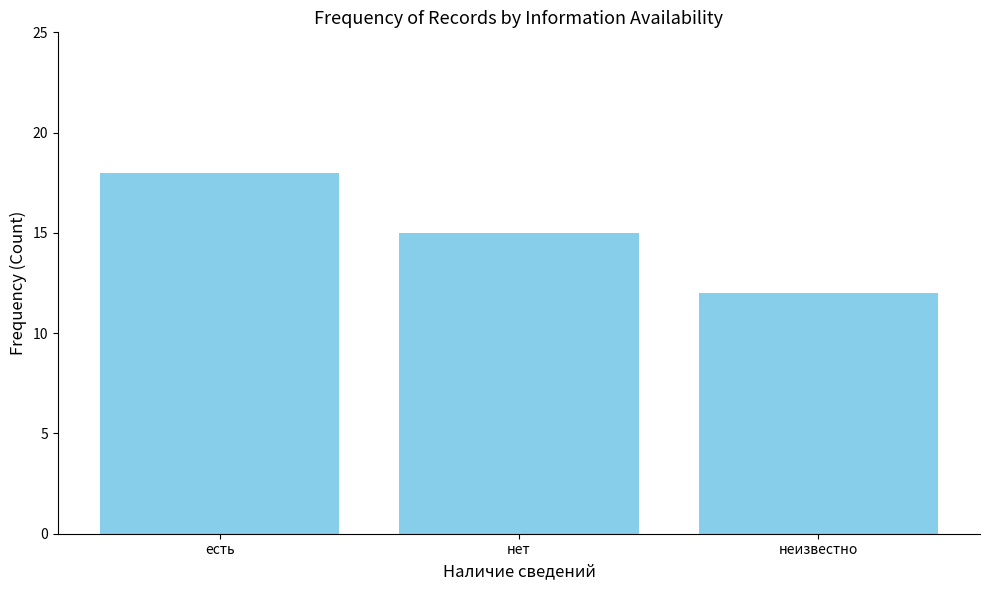

Where does the data first go above 15?

есть